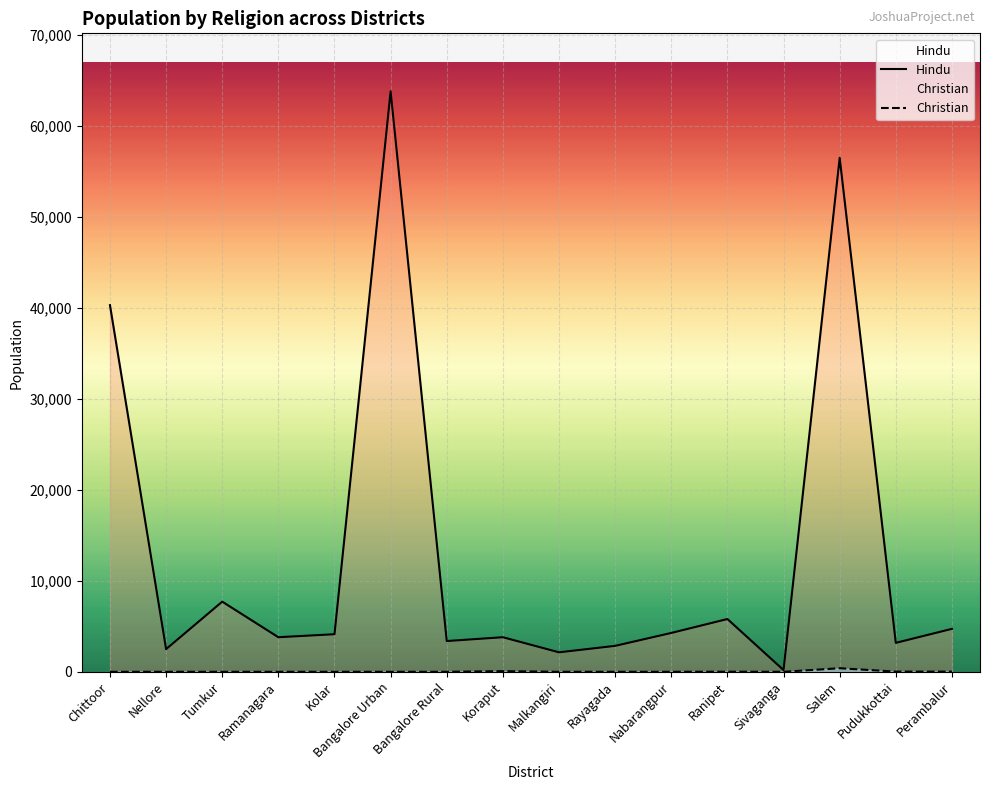

True or false: Hindu has a value of 4230 at Rayagada.

False